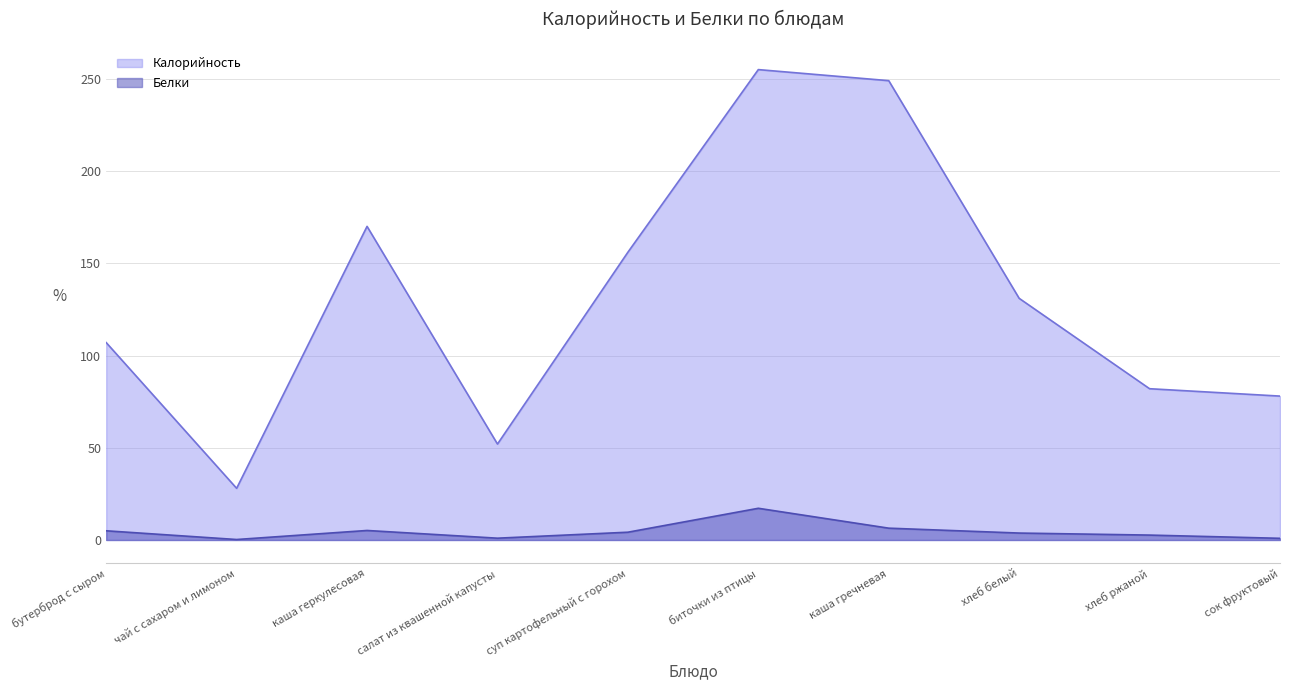

At which category is the sum across all series the highest?

биточки из птицы